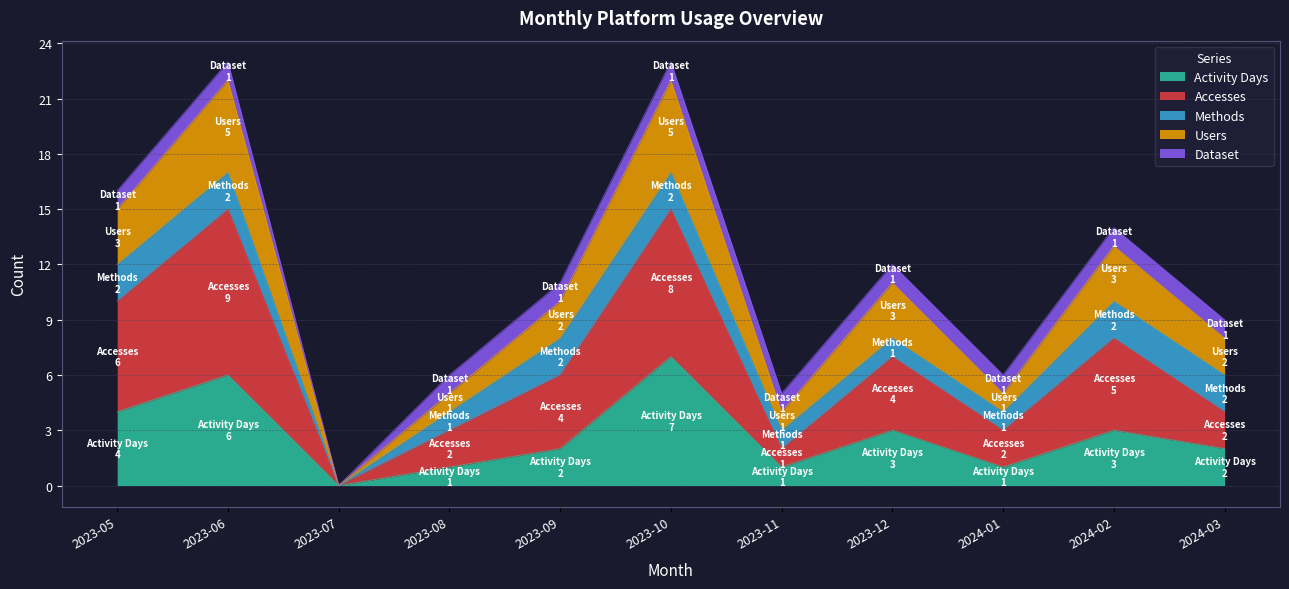

Is it true that Activity Days equals 3 at 2024-02?

True